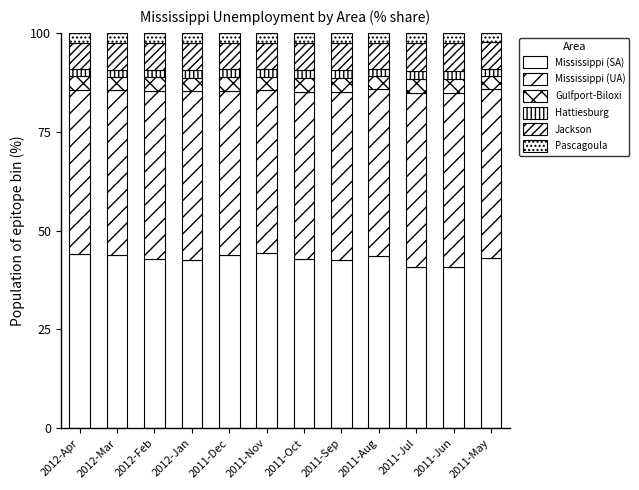

Read the Jackson value at 2012-Jan.

6.9